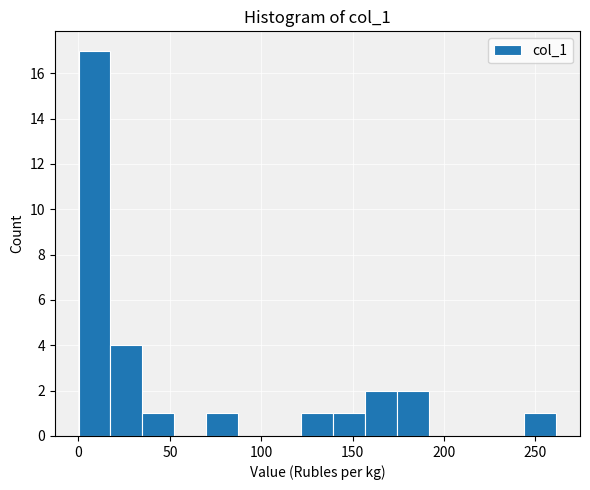

Around what value on the x-axis is the tallest bar? Give the approximate position of its centre, as read against the axis.

10